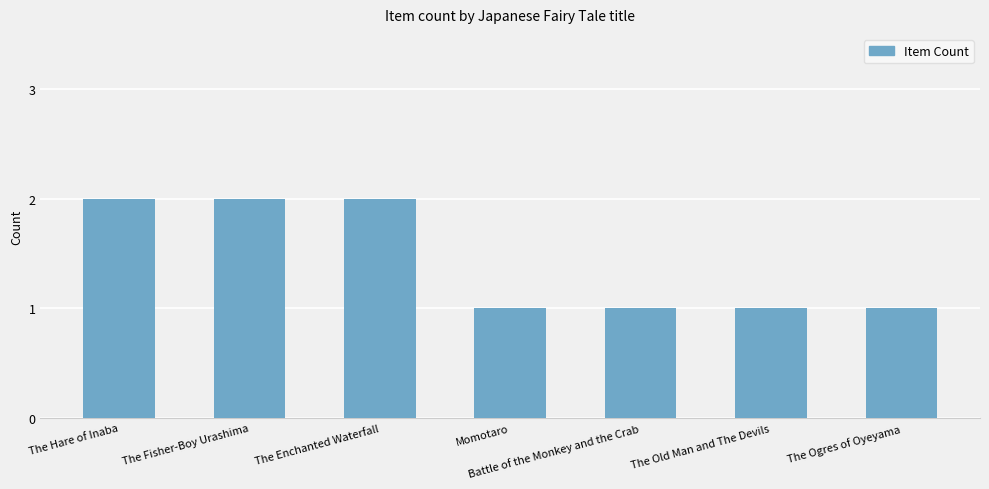

Count the values in the range 1 to 2.

7